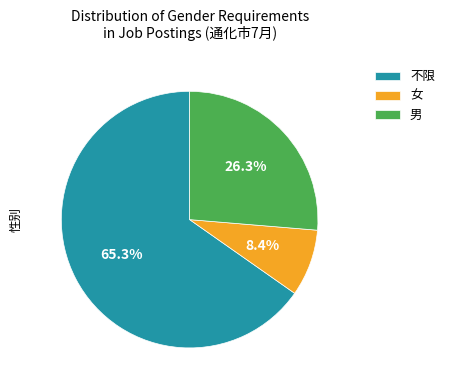

What is the ratio of the value at 男 to the value at 不限?

0.4